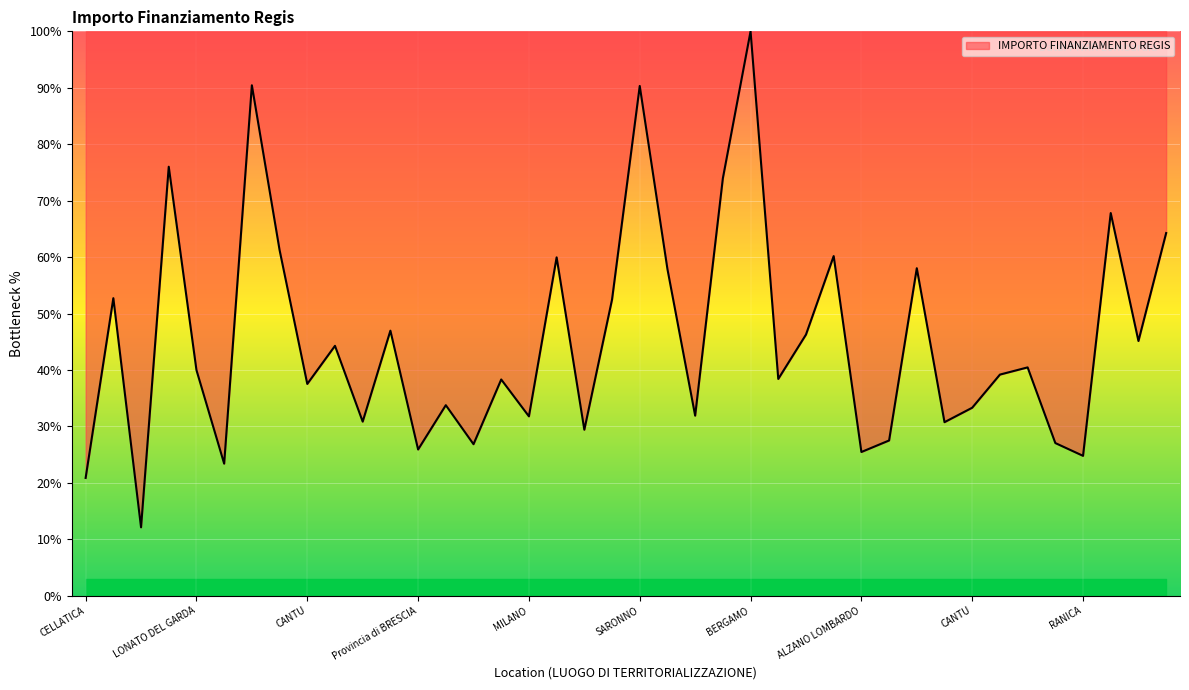

What is the difference between the maximum and minimum values?

87.9